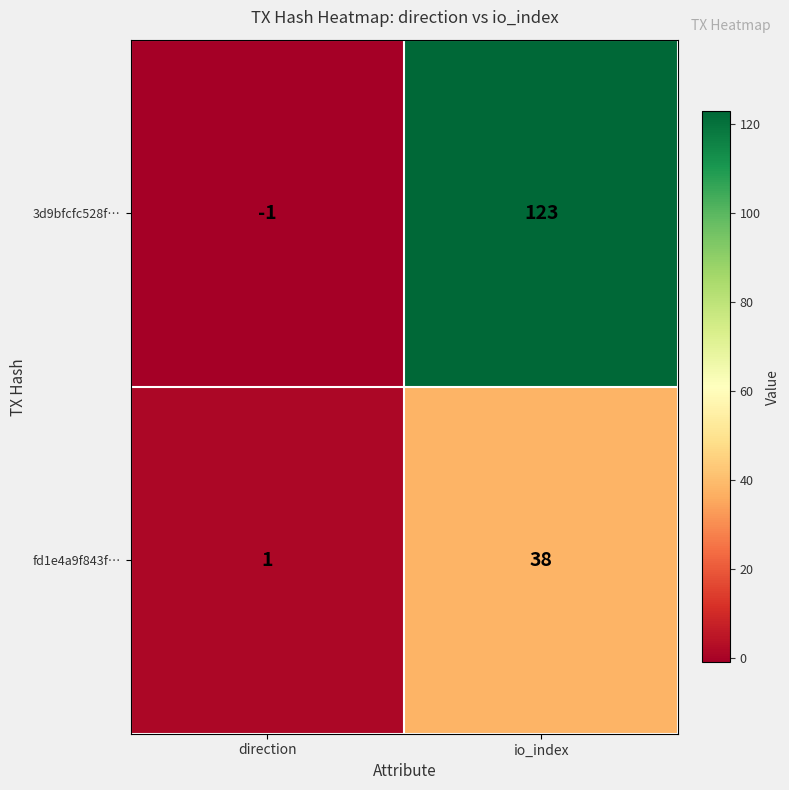

What is the difference between the maximum and minimum values in the 3d9bfcfc528f… series?

124